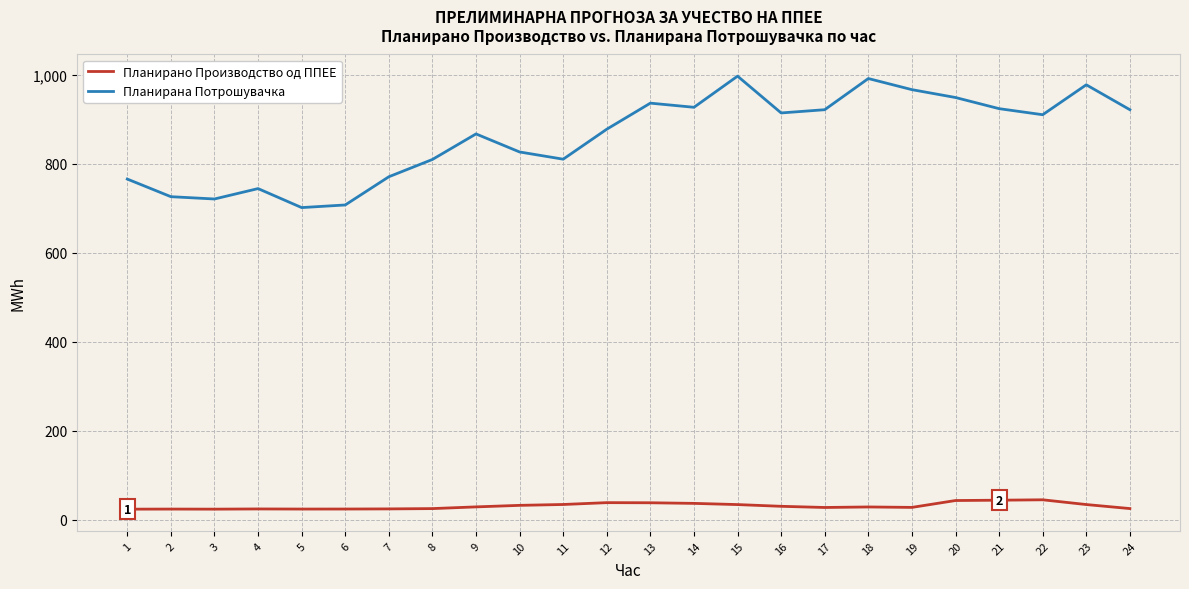

Which series changed the most between 4 and 20?

Планирана Потрошувачка